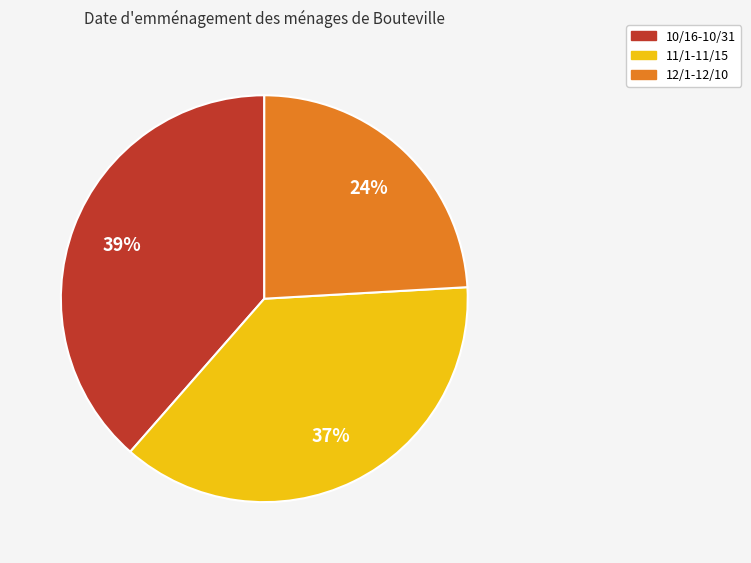

What is the largest slice in the pie chart?

10/16-10/31